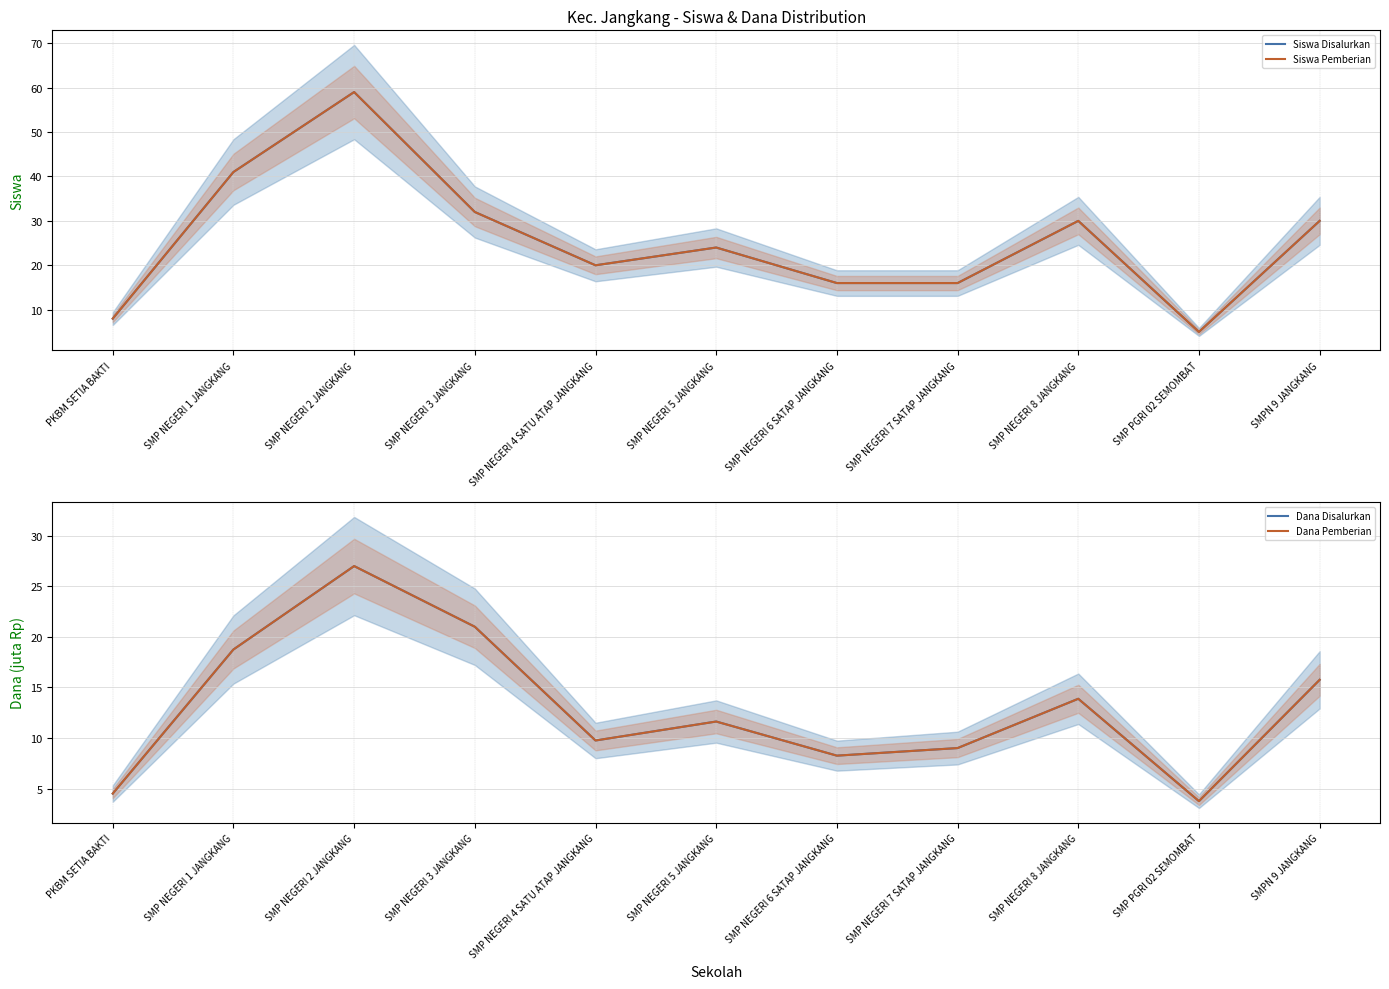

What is the spread (max minus min) of values at SMP NEGERI 6 SATAP JANGKANG?

7.8